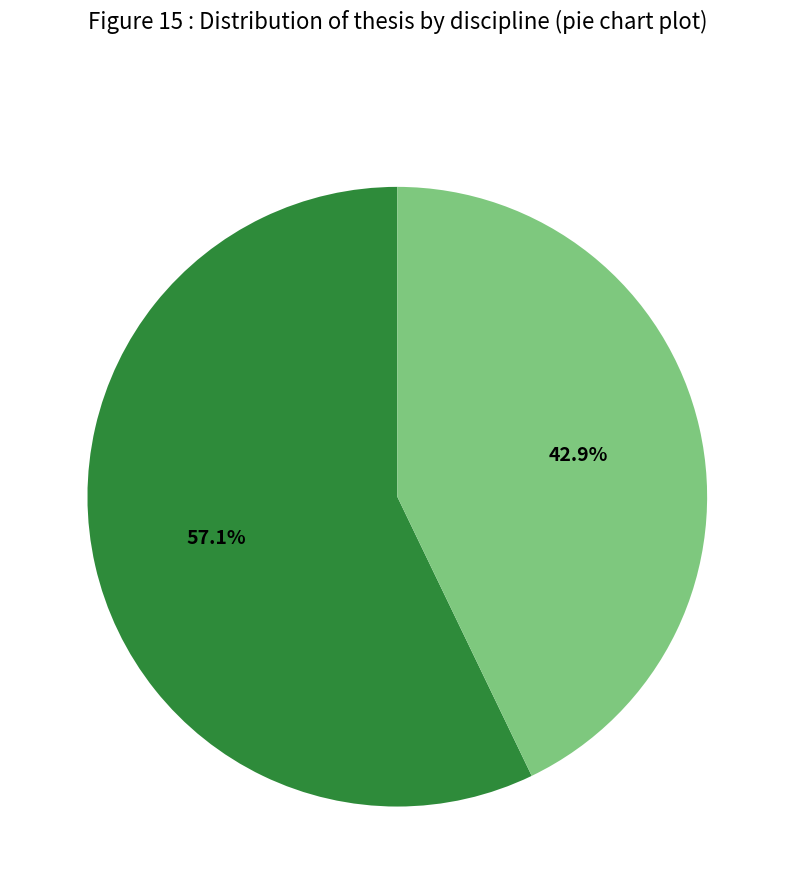

Is there any slice that represents more than half of the pie?

Yes